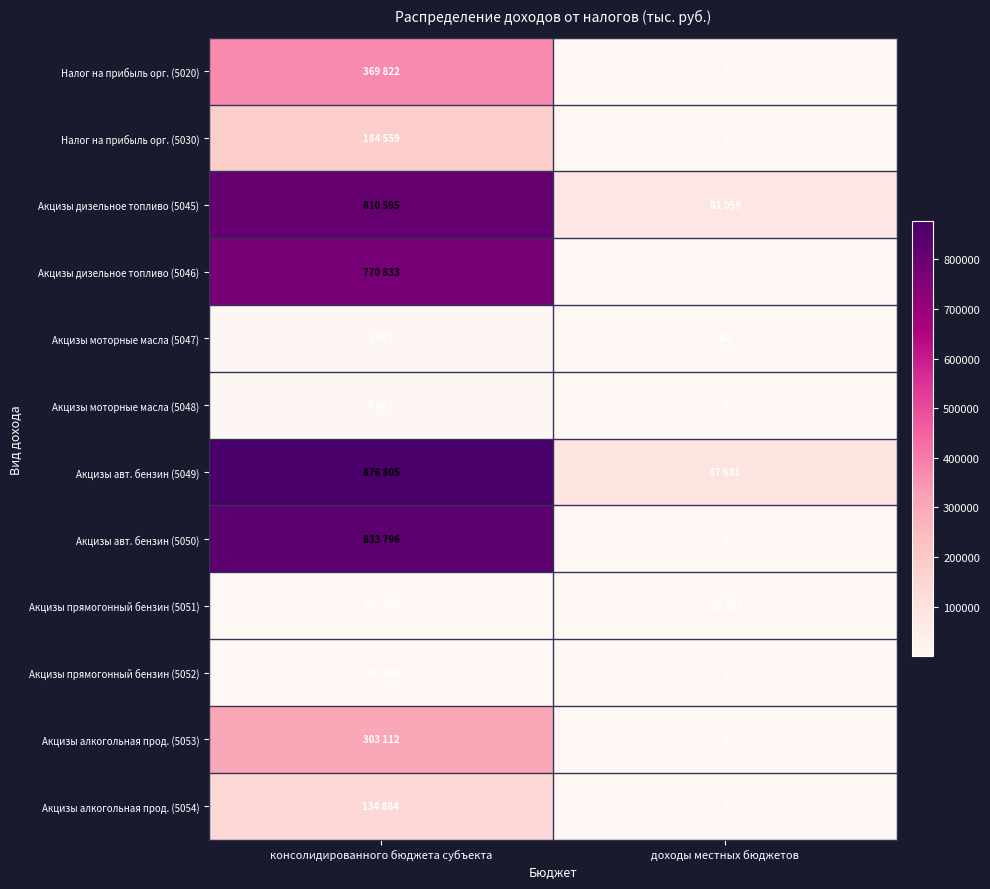

The Акцизы моторные масла (5047) series shows 825 at доходы местных бюджетов. True or false?

False